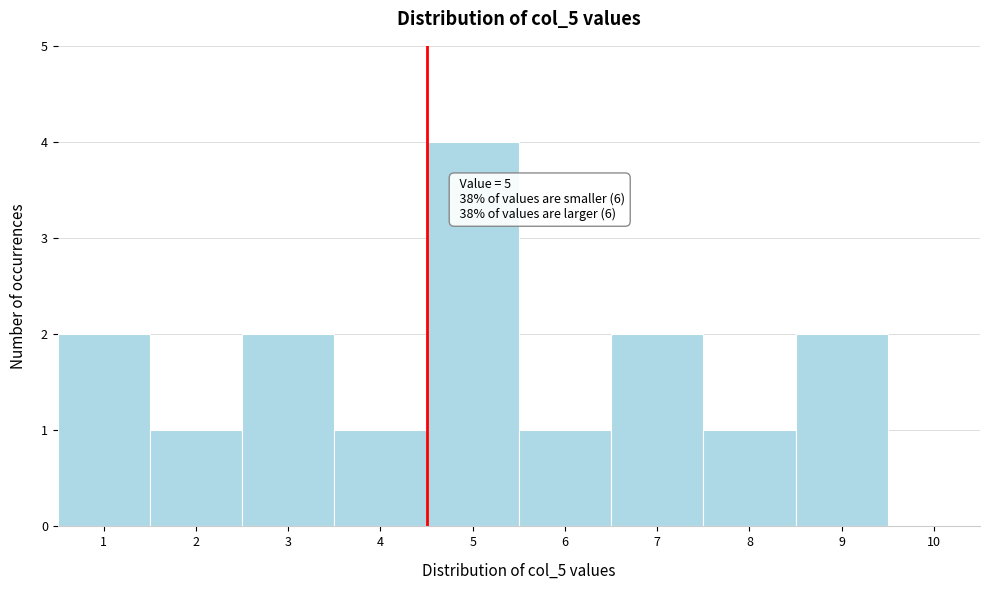

Reading left to right, extract all data points from this chart.

1=2	2=1	3=2	4=1	5=4	6=1	7=2	8=1	9=2	10=0